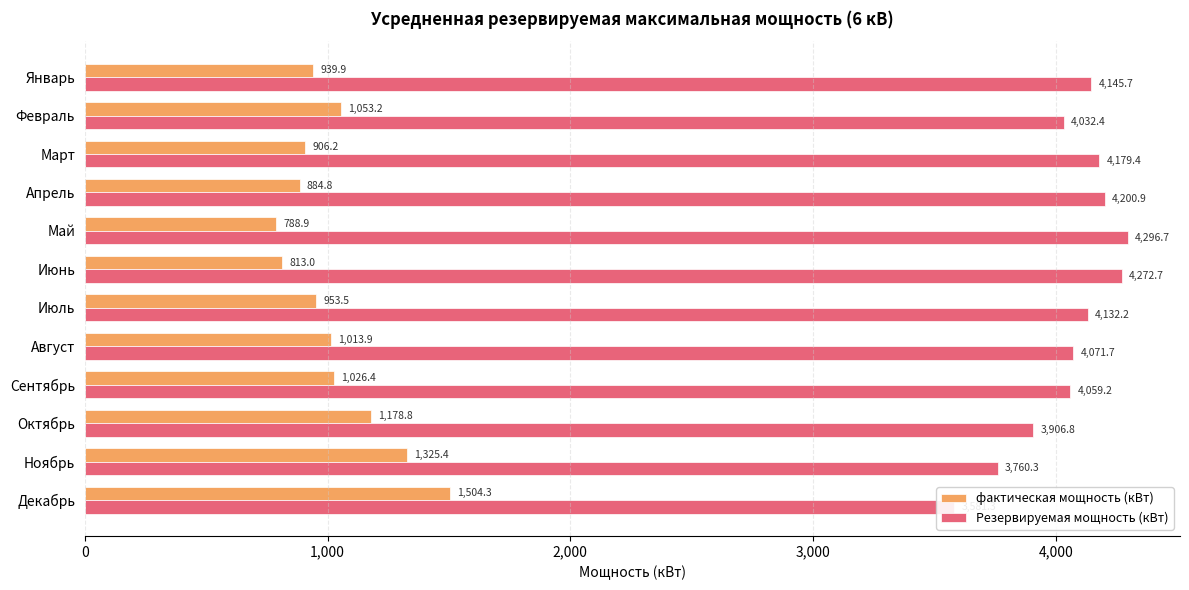

Reading left to right, extract all data points from this chart.

фактическая мощность (кВт): 939.9	1053.2	906.2	884.8	788.9	813.0	953.5	1013.9	1026.4	1178.8	1325.4	1504.3
Резервируемая мощность (кВт): 4145.7	4032.4	4179.4	4200.9	4296.7	4272.7	4132.2	4071.7	4059.2	3906.8	3760.3	3581.3